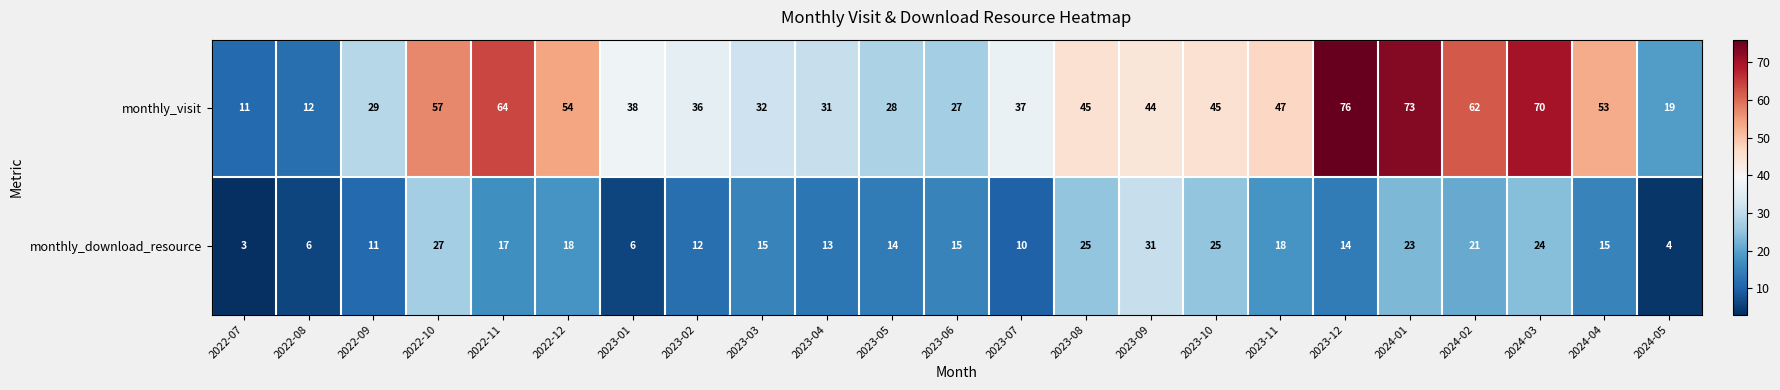

List the series in order of their peak value, highest first.

monthly_visit, monthly_download_resource